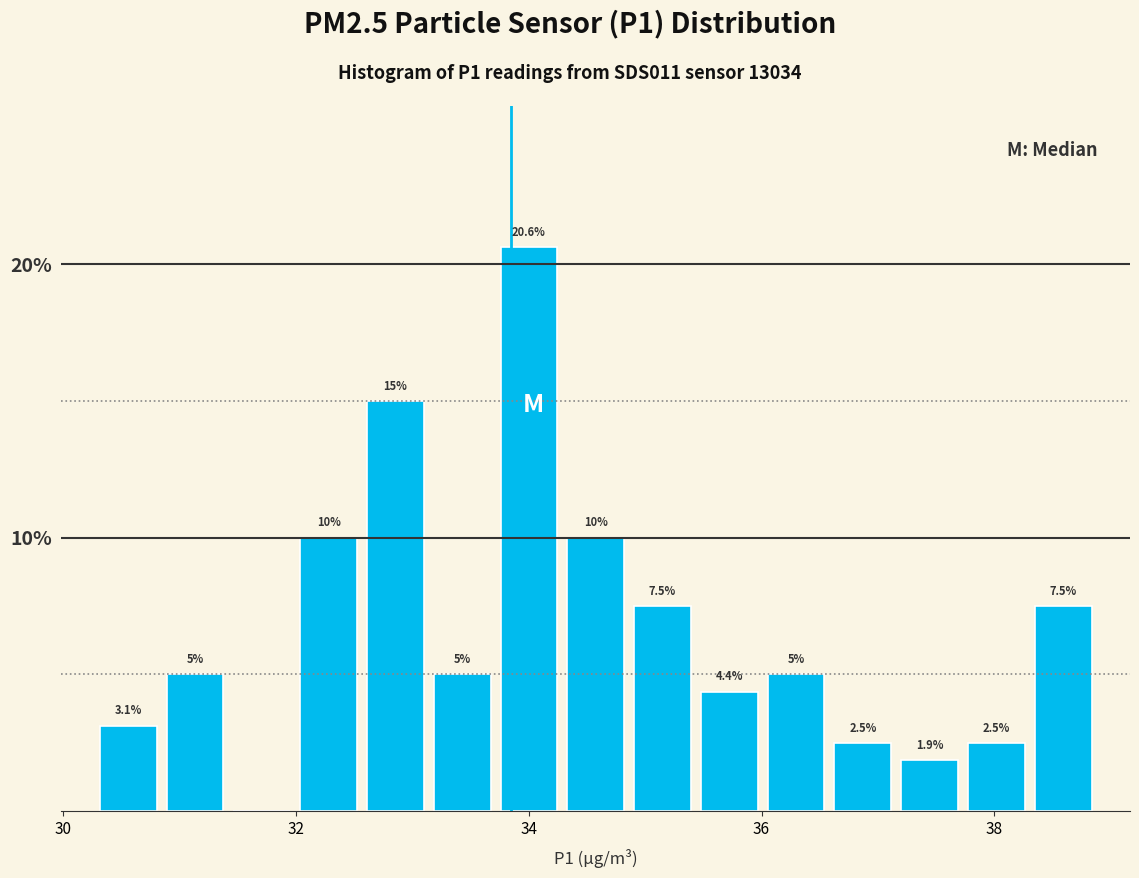

Around what value on the x-axis is the tallest bar? Give the approximate position of its centre, as read against the axis.

34.0